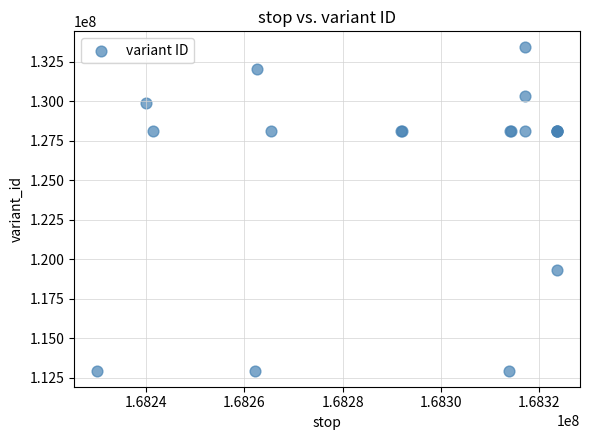

What Y value in the scatter plot is closest to 123169707?

119283012